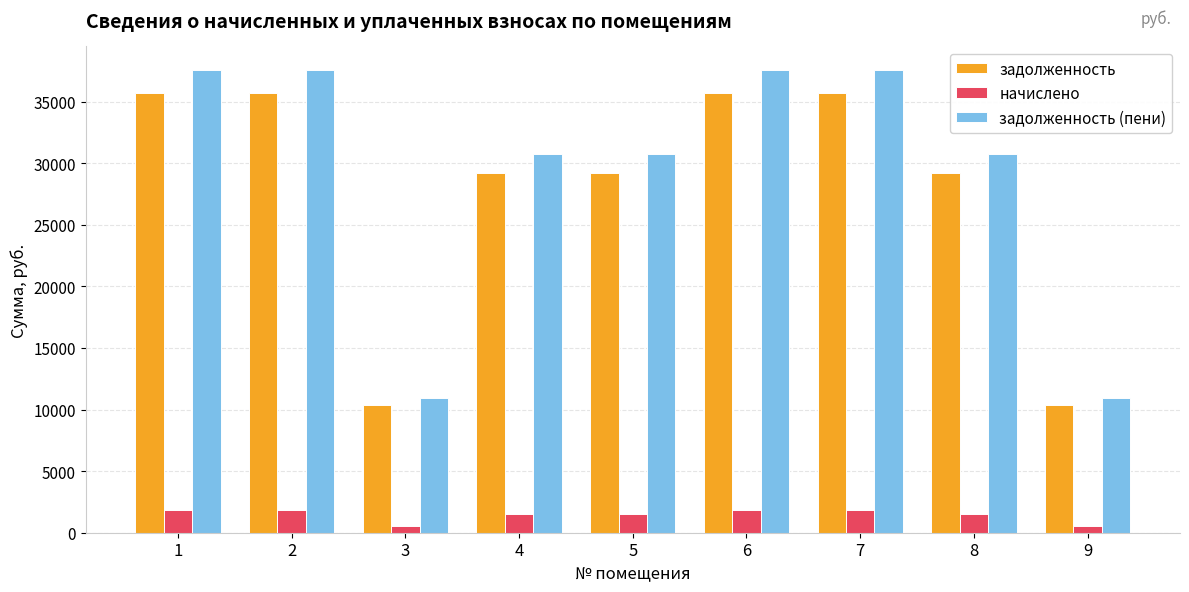

What is the maximum value shown in the chart?

37603.5